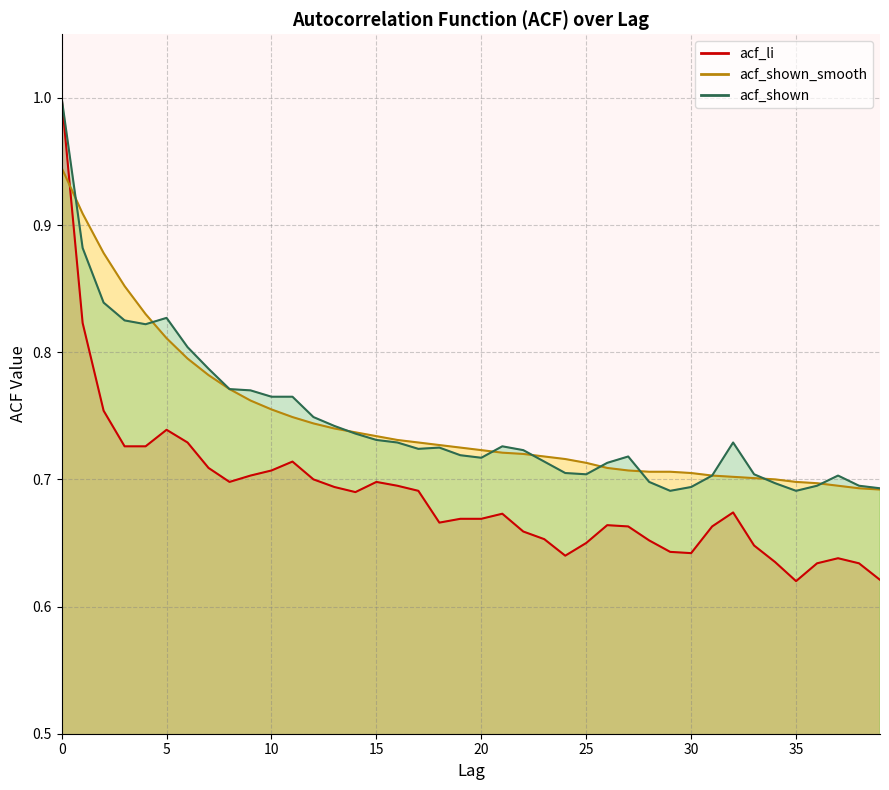

At 38, list the series in order from smallest to largest.

acf_li, acf_shown_smooth, acf_shown